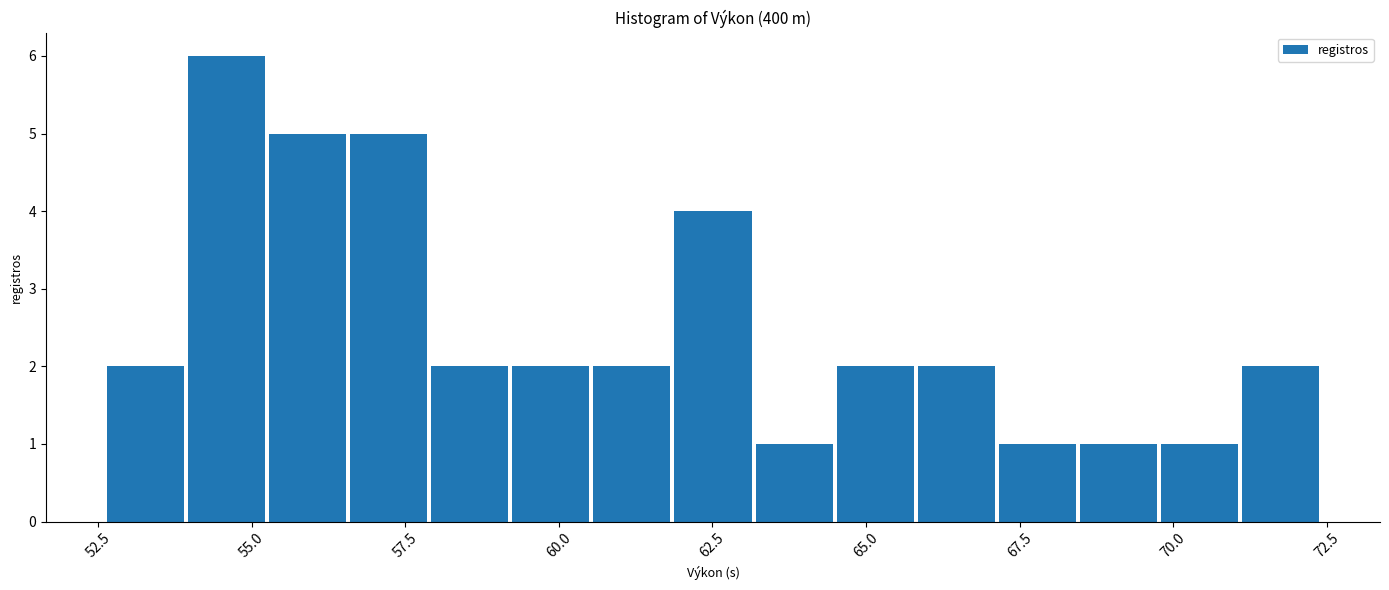

Around what value on the x-axis is the tallest bar? Give the approximate position of its centre, as read against the axis.

54.5